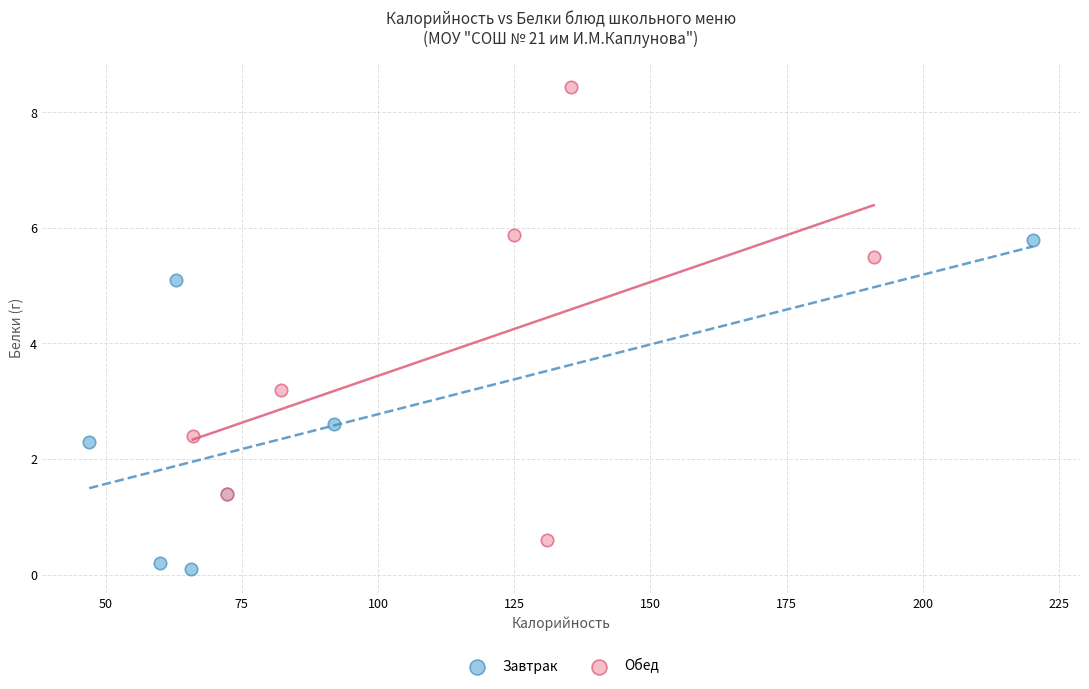

Which series has the widest spread of Y values?

Обед